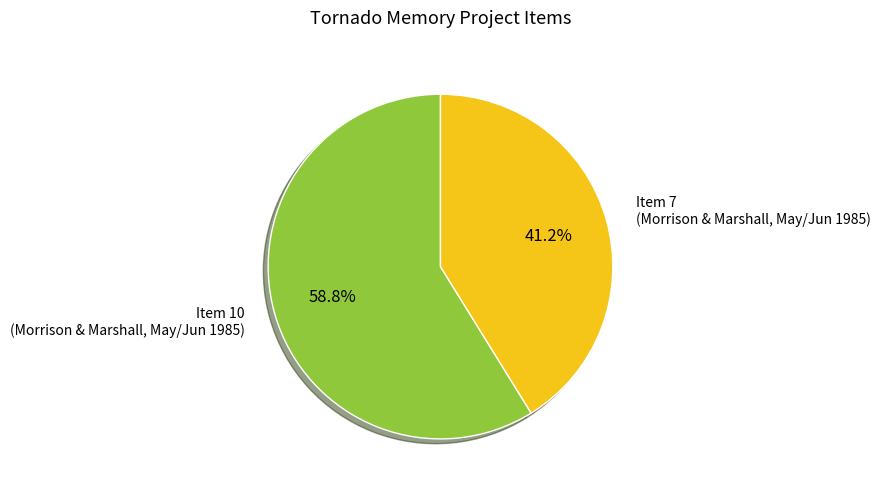

Approximately how many times larger is the value at Item 7 (Morrison & Marshall, May/Jun 1985) compared to Item 10 (Morrison & Marshall, May/Jun 1985)?

0.7